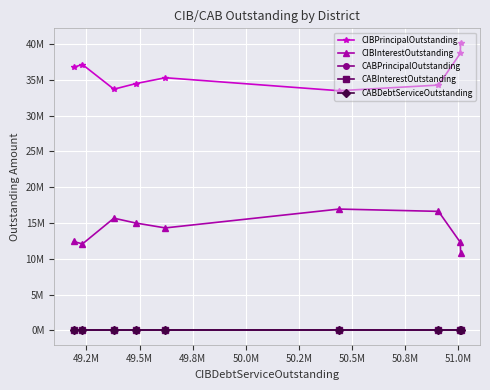

What is the total value across all series at 49.8M?

50439224.3